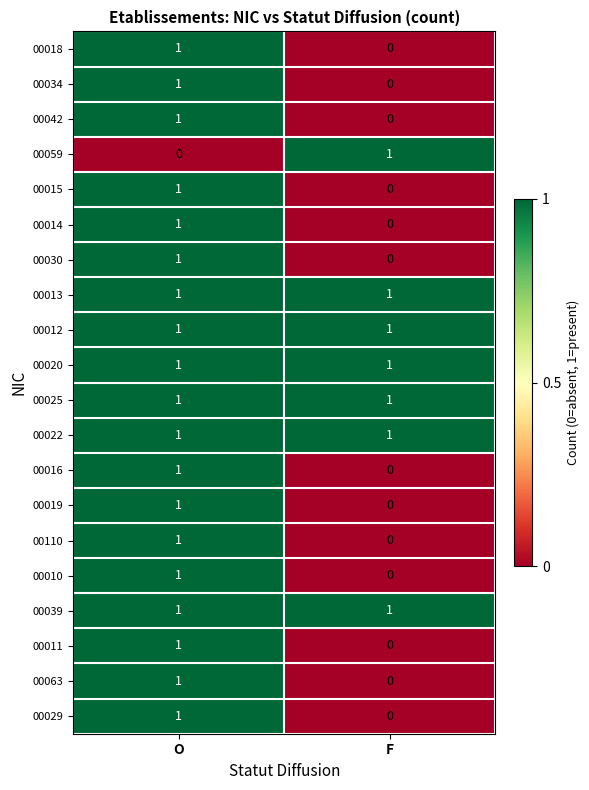

True or false: 00010 has a value of 1 at O.

True